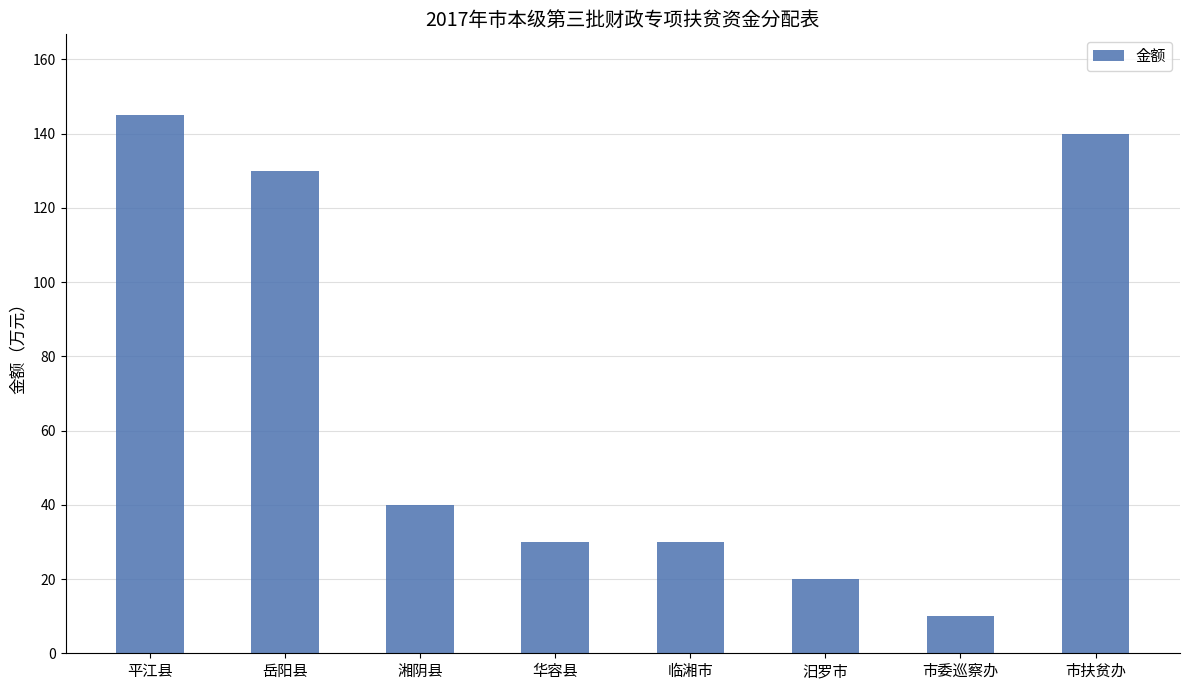

What is the difference between the second highest and minimum values?

130